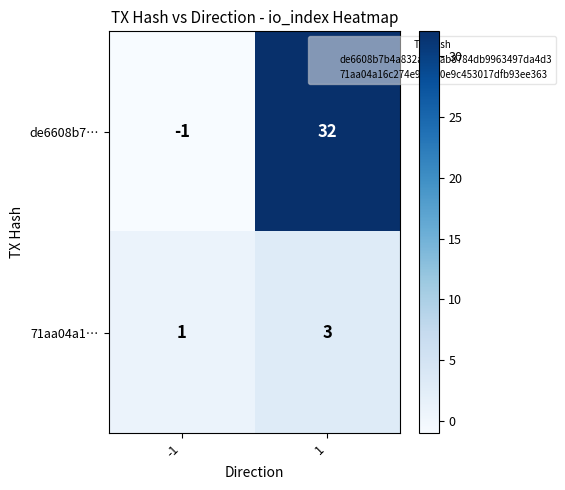

Rank the series by their maximum value, from highest to lowest.

de6608b7…, 71aa04a1…